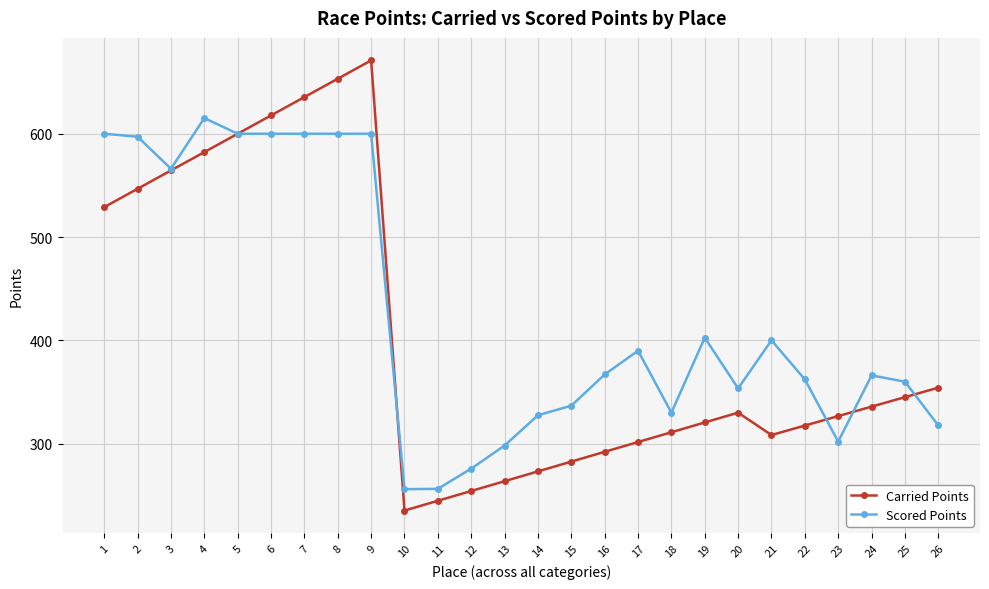

What is the maximum value shown in the chart?

671.0